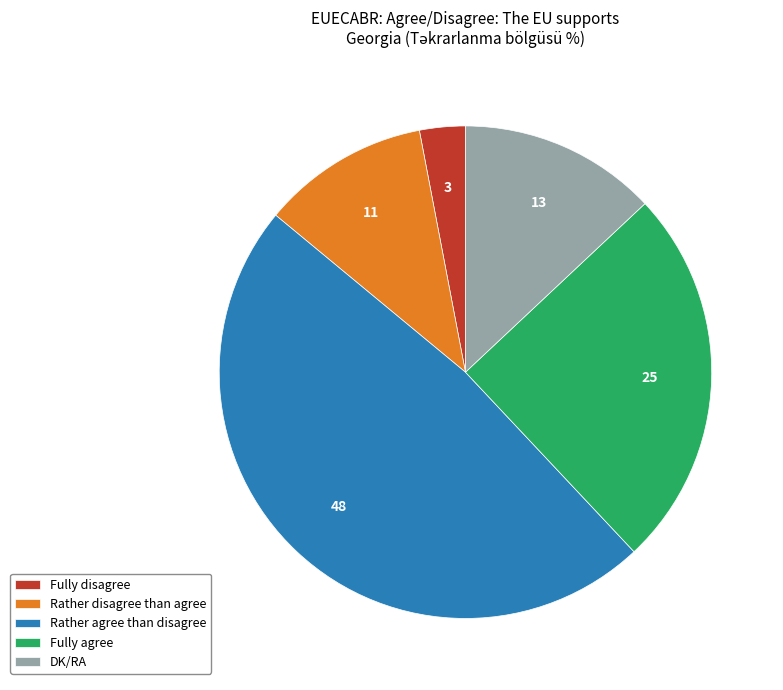

Do Fully agree and DK/RA together represent more than half of the pie?

No